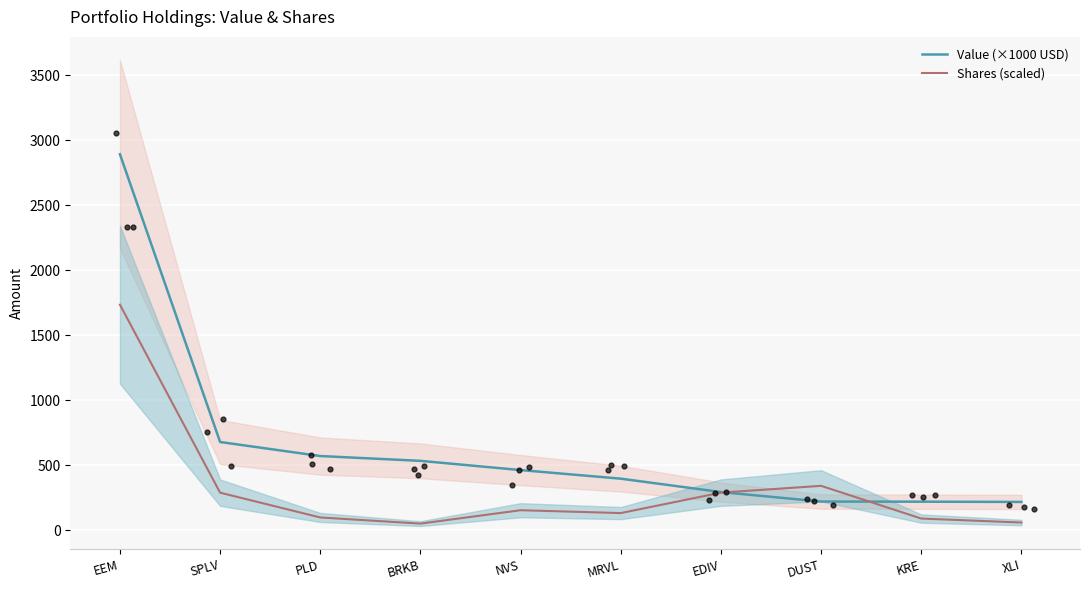

Which series contains the highest Y value?

Value (×1000 USD)